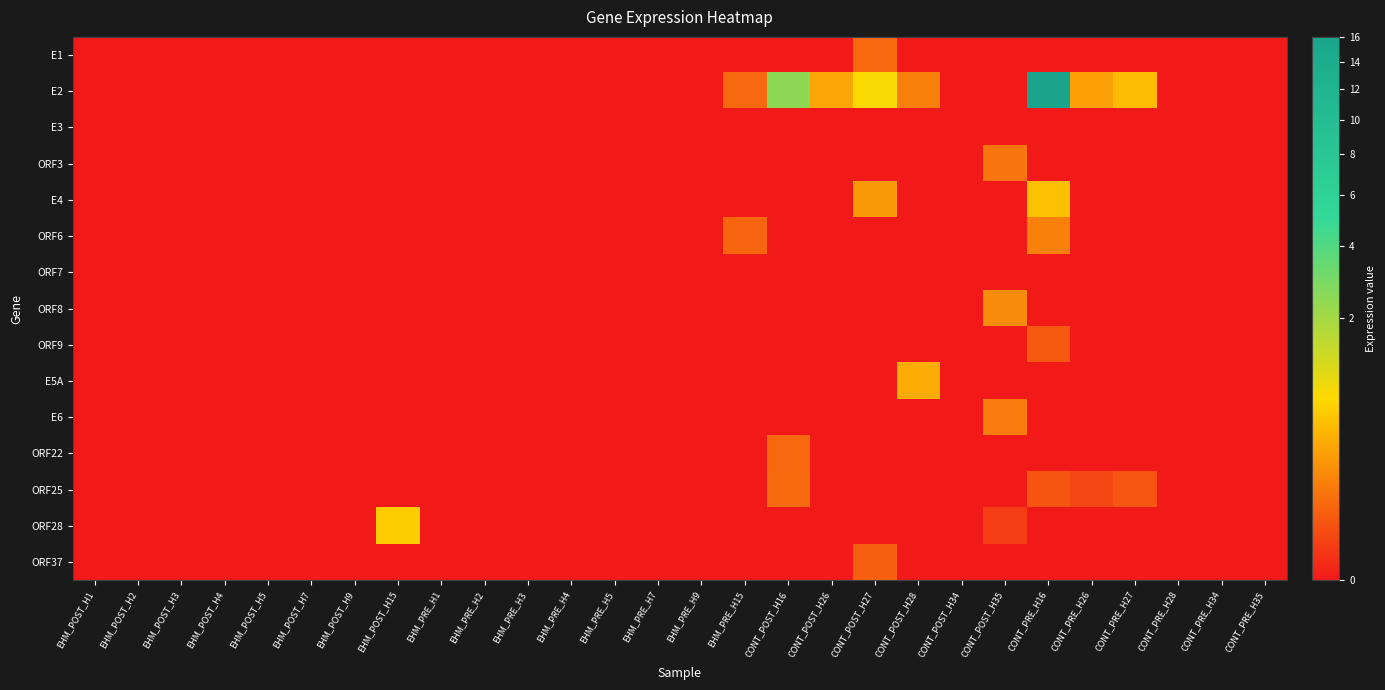

Rank the series by their maximum value, from lowest to highest.

E3, ORF7, ORF9, ORF37, ORF22, E1, ORF25, ORF3, E6, ORF6, ORF8, E5A, E4, ORF28, E2